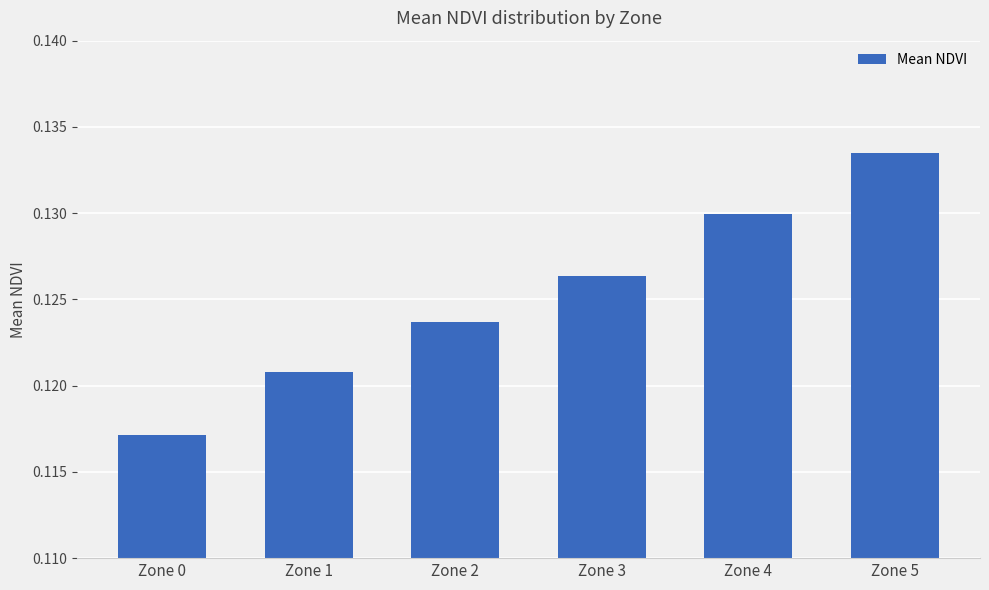

What is the sum of the values at Zone 4 and Zone 2?

0.3